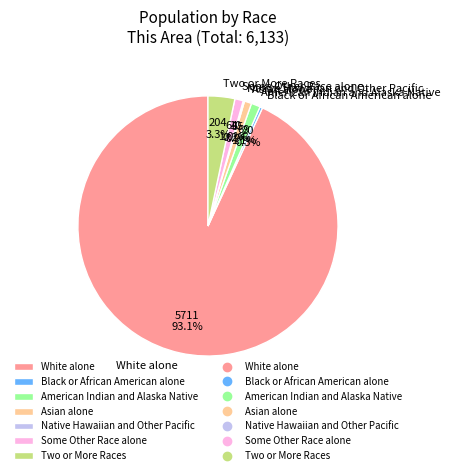

True or false: Two or More Races accounts for 10% of the total.

False